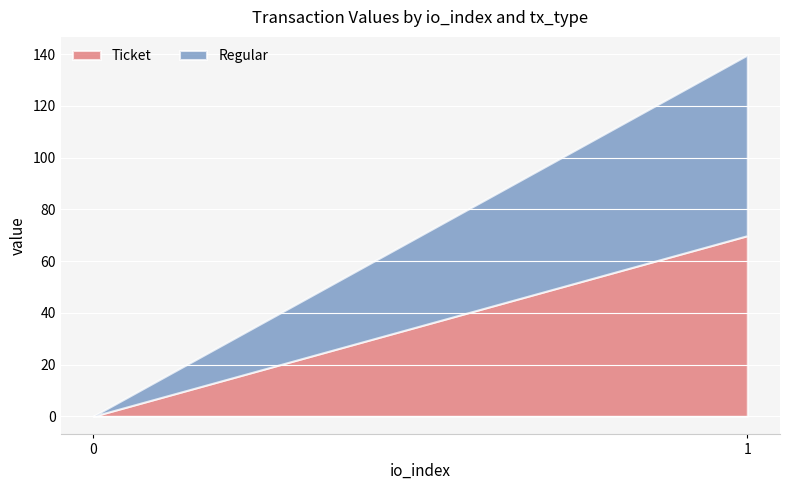

What is the average value of the Regular series?

34.9